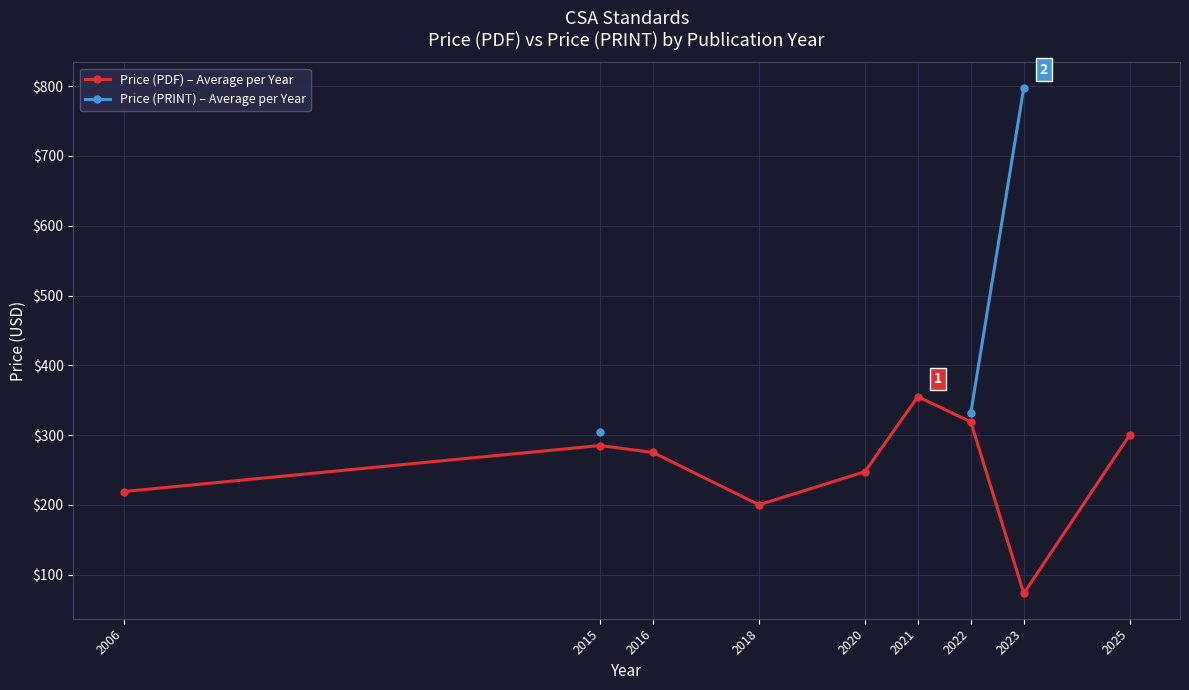

Is the value of Price (PRINT) – Average per Year at 2018 greater than the value of Price (PDF) – Average per Year at 2015?

No